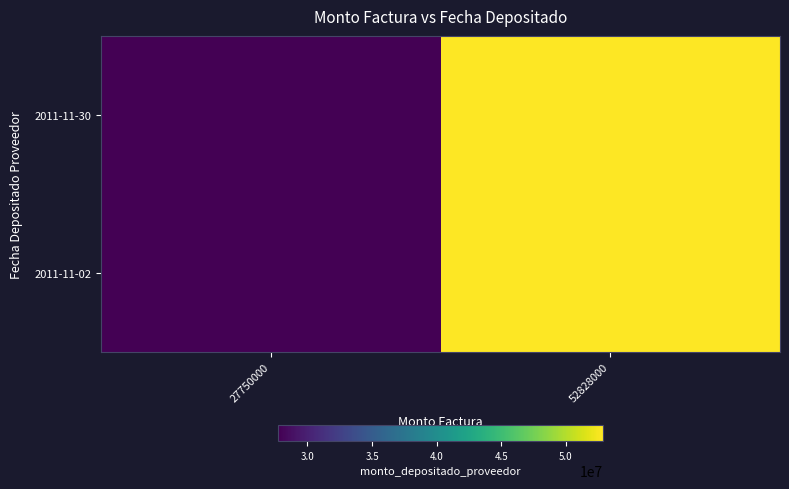

At how many categories does at least one series exceed 47698810?

1